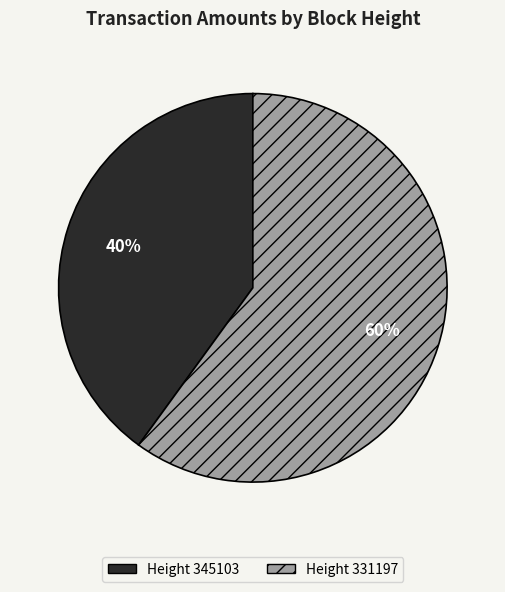

To the nearest percent, what is the difference between the largest and smallest slice percentages?

20%